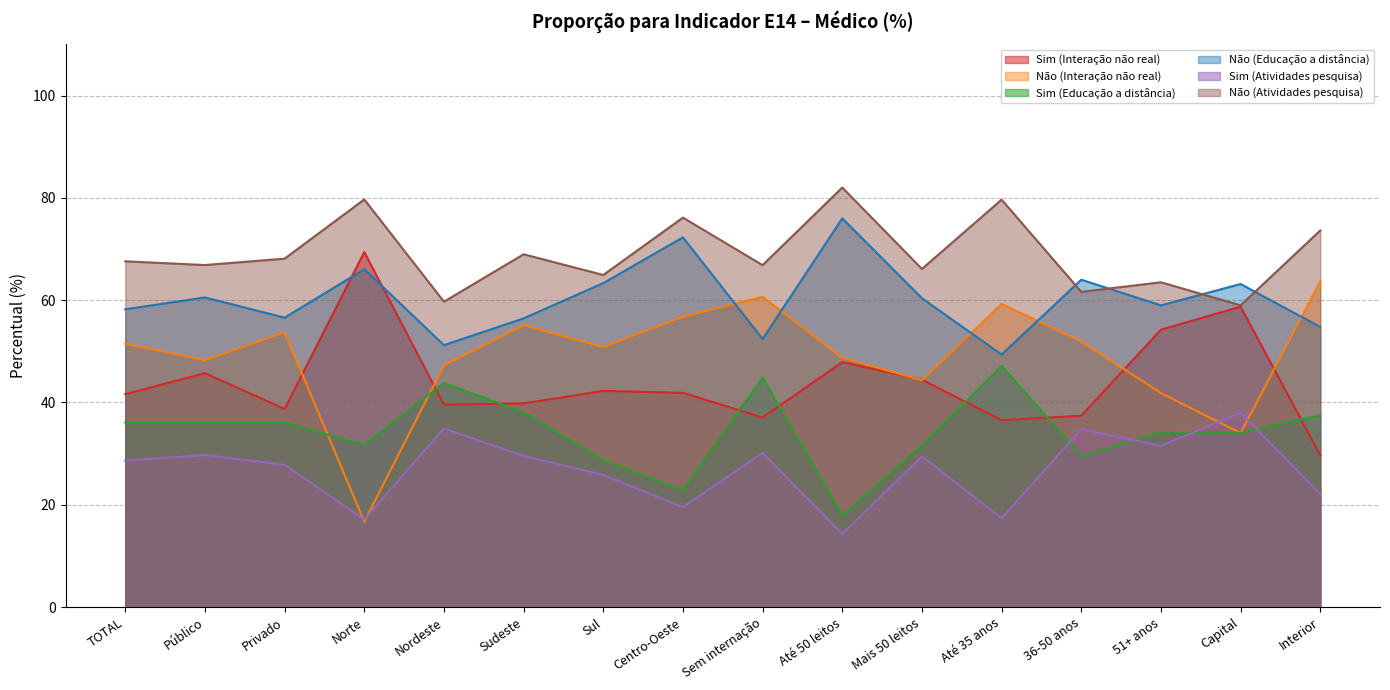

How many lines are shown in the chart?

6